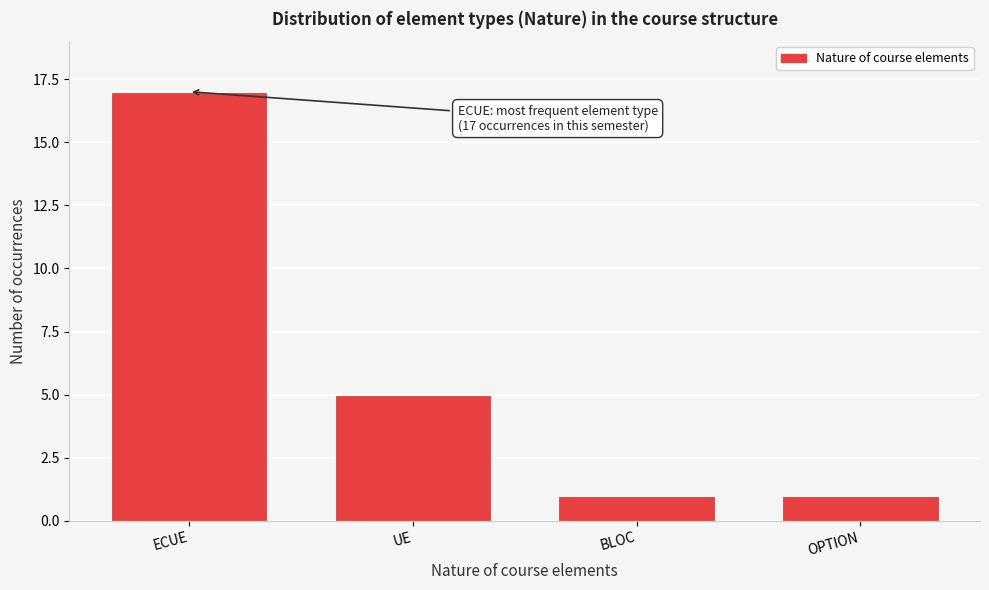

Reading right to left, list all the values displayed in this chart.

1	1	5	17